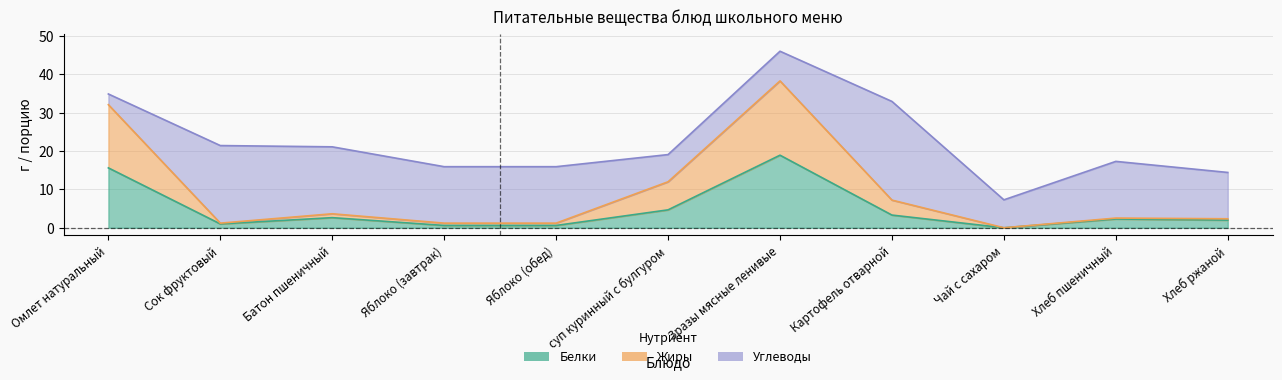

The Белки series shows 18.9 at Зразы мясные ленивые. True or false?

True